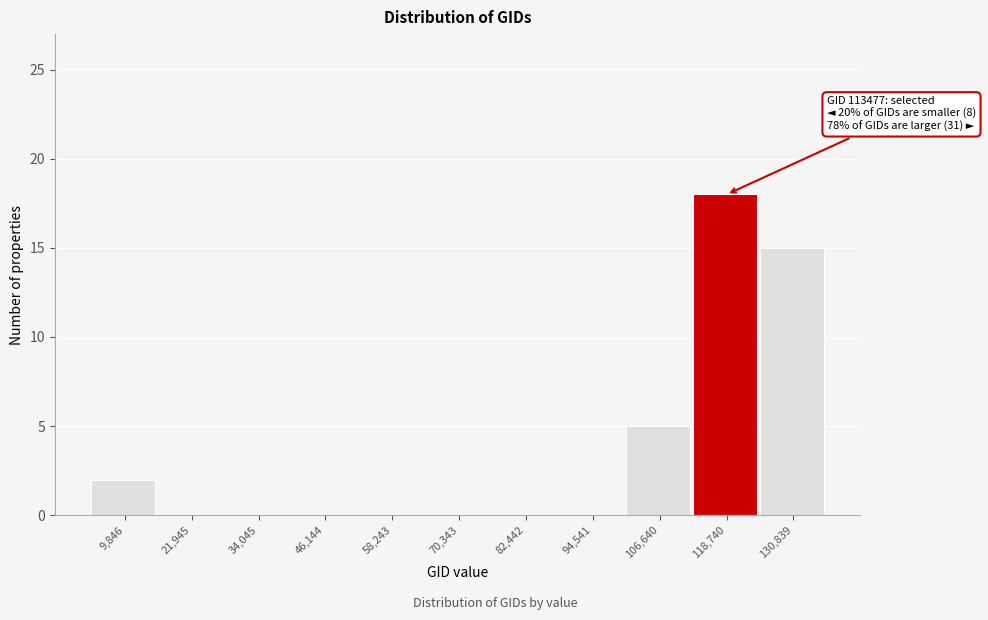

Which range on the x-axis has the tallest bar?

112000 to 124000